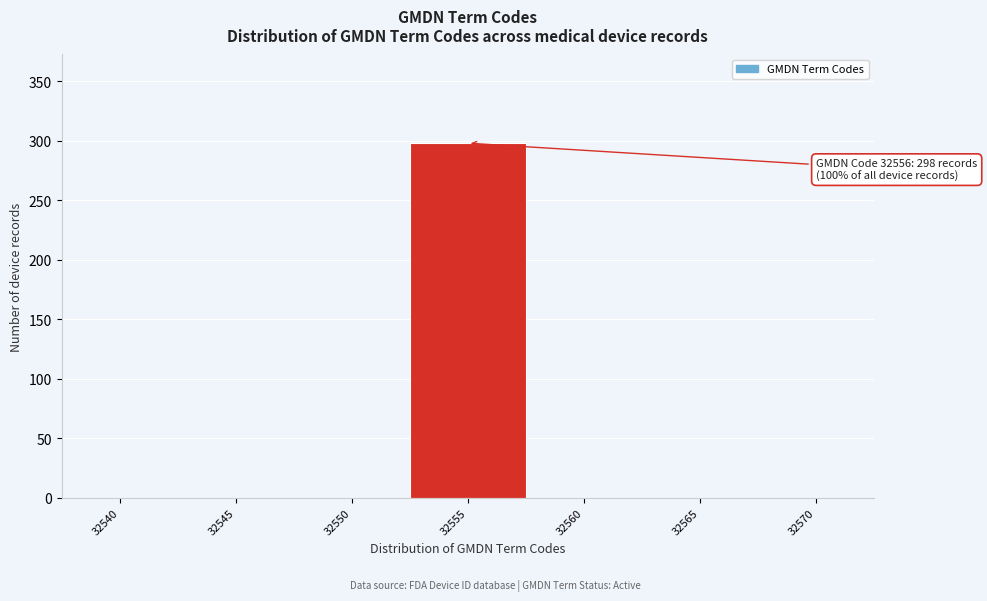

Reading left to right, transcribe all the data shown in this chart.

32540=0	32545=0	32550=0	32555=298	32560=0	32565=0	32570=0